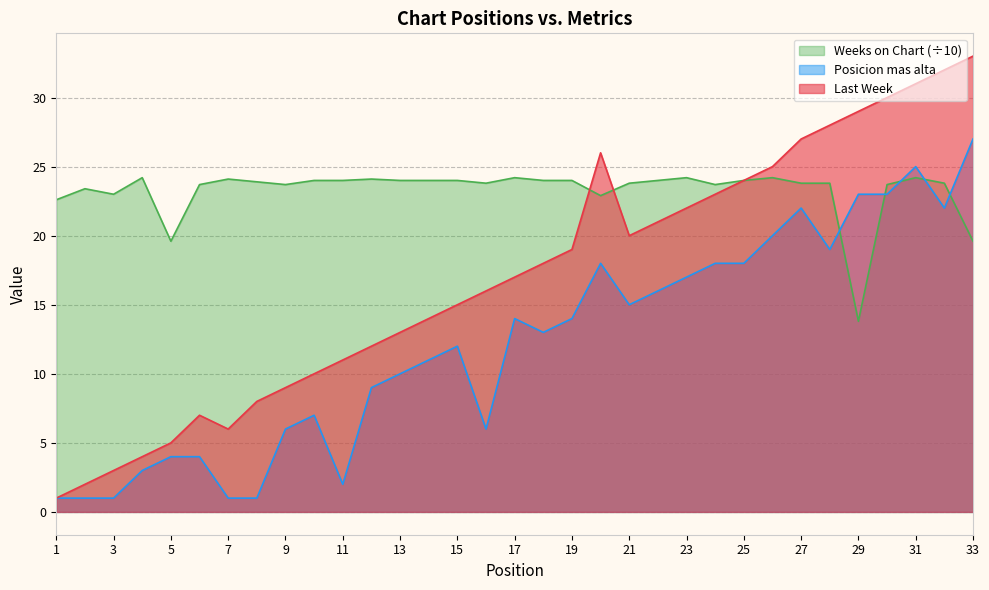

True or false: Weeks on Chart has more than 1 points higher than both neighbors.

True